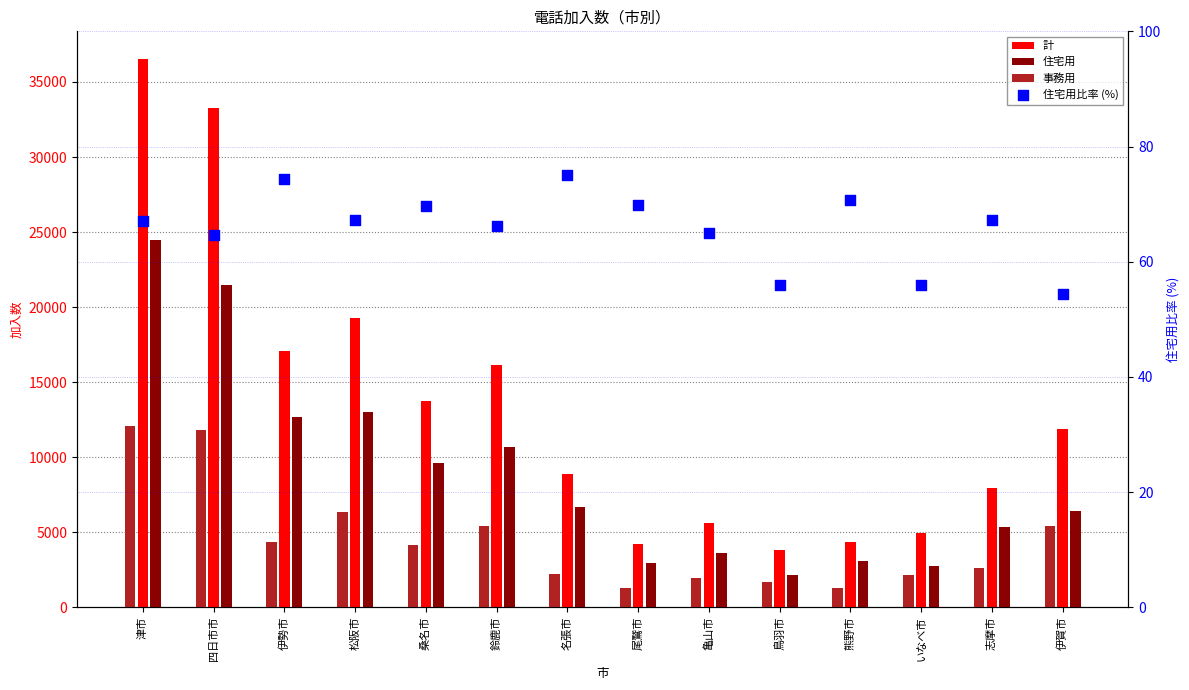

What are all the series names shown in the legend?

計, 住宅用, 事務用, 住宅用比率 (%)